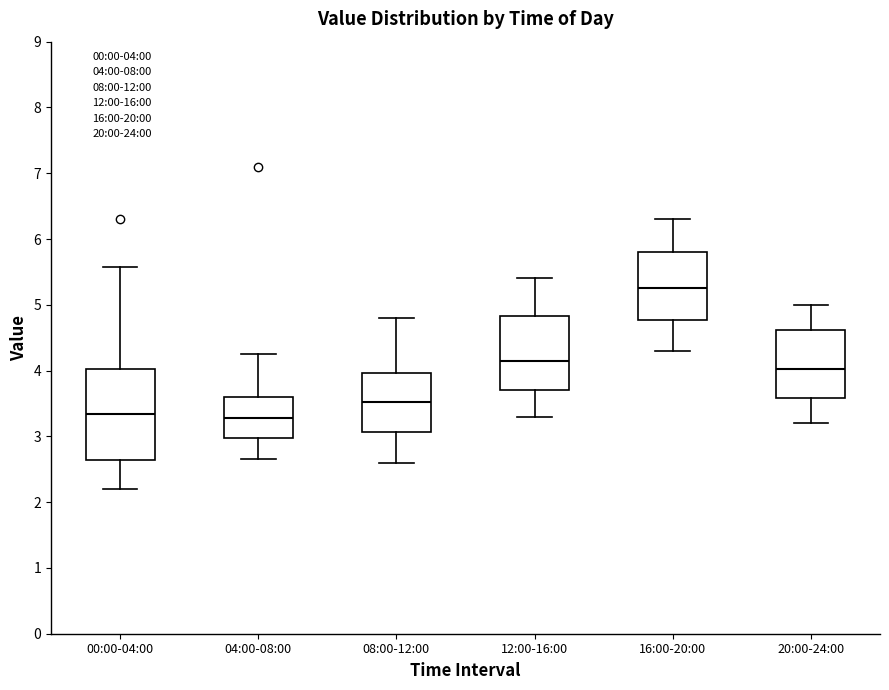

Reading left to right, read every box against the y-axis: the position of its median line, the range the box covers, and the ends of its whiskers. The values are not printed on the chart, so give them approximately, as read against the axis.

00:00-04:00: median 3.3, box 2.6 to 4.0, whiskers 2.2 to 5.6
04:00-08:00: median 3.3, box 3.0 to 3.6, whiskers 2.7 to 4.3
08:00-12:00: median 3.5, box 3.1 to 4.0, whiskers 2.6 to 4.8
12:00-16:00: median 4.2, box 3.7 to 4.8, whiskers 3.3 to 5.4
16:00-20:00: median 5.3, box 4.8 to 5.8, whiskers 4.3 to 6.3
20:00-24:00: median 4.0, box 3.6 to 4.6, whiskers 3.2 to 5.0